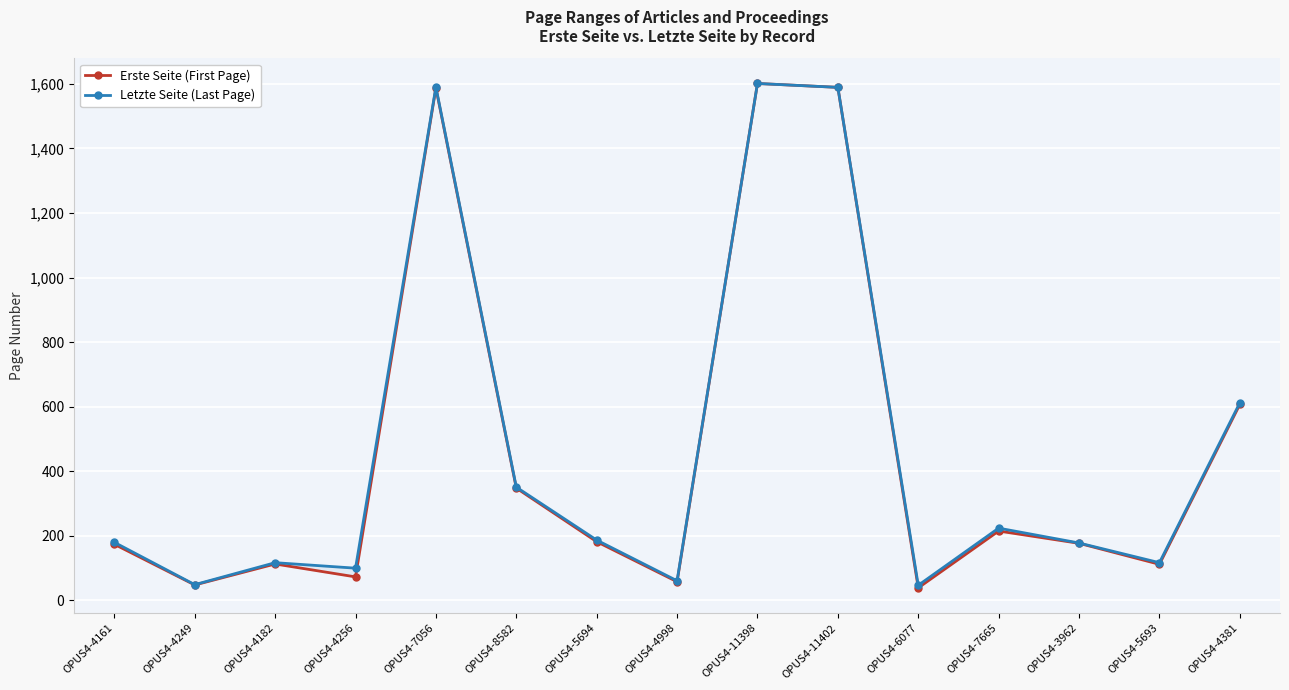

Is it true that Erste Seite (First Page) equals 1587 at OPUS4-7056?

True